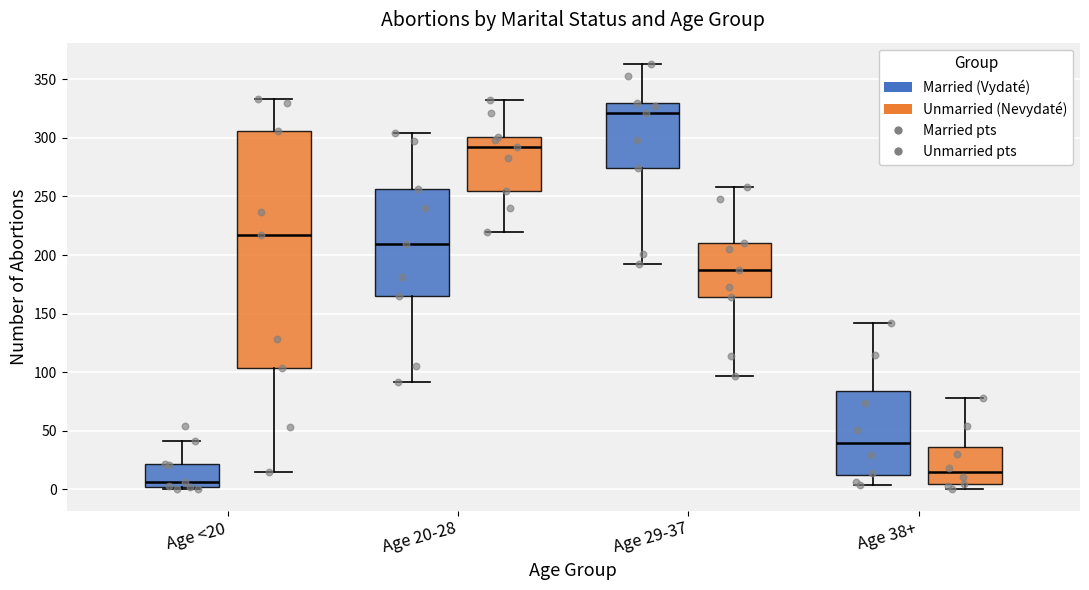

Reading left to right, transcribe this box plot: for each box, give where its median line is, the range the box spans, and where its two whiskers end, as read against the y-axis. The values are not printed on the chart, so give them approximately, as read against the axis.

Age <20 (Married (Vydaté)): median 5, box 0 to 20, whiskers 0 (just below the box's lower edge) to 40
Age <20 (Unmarried (Nevydaté)): median 215, box 105 to 305, whiskers 15 to 335
Age 20-28 (Married (Vydaté)): median 210, box 165 to 255, whiskers 90 to 305
Age 20-28 (Unmarried (Nevydaté)): median 290, box 255 to 300, whiskers 220 to 330
Age 29-37 (Married (Vydaté)): median 320, box 275 to 330, whiskers 190 to 365
Age 29-37 (Unmarried (Nevydaté)): median 185, box 165 to 210, whiskers 95 to 260
Age 38+ (Married (Vydaté)): median 40, box 10 to 85, whiskers 5 to 140
Age 38+ (Unmarried (Nevydaté)): median 15, box 5 to 35, whiskers 0 to 80